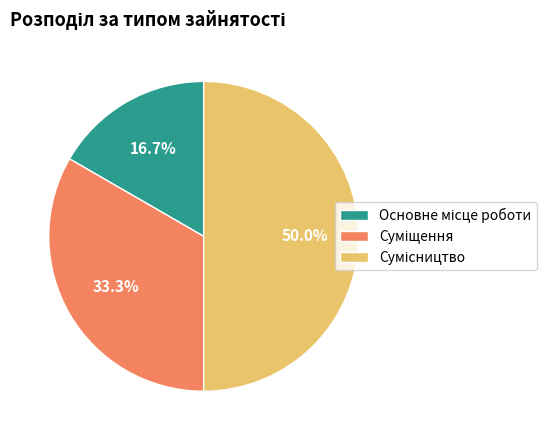

To the nearest percent, what is the average slice percentage?

33%